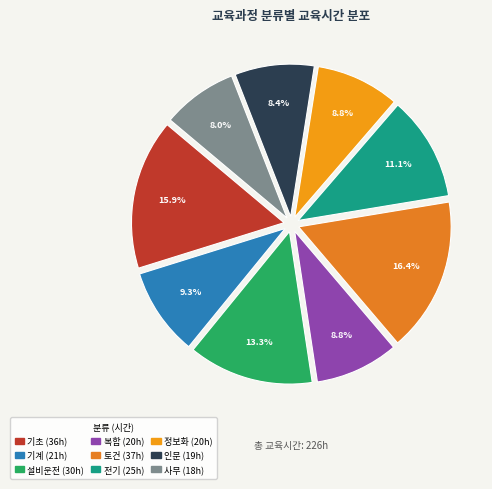

Which slice is the smallest?

사무